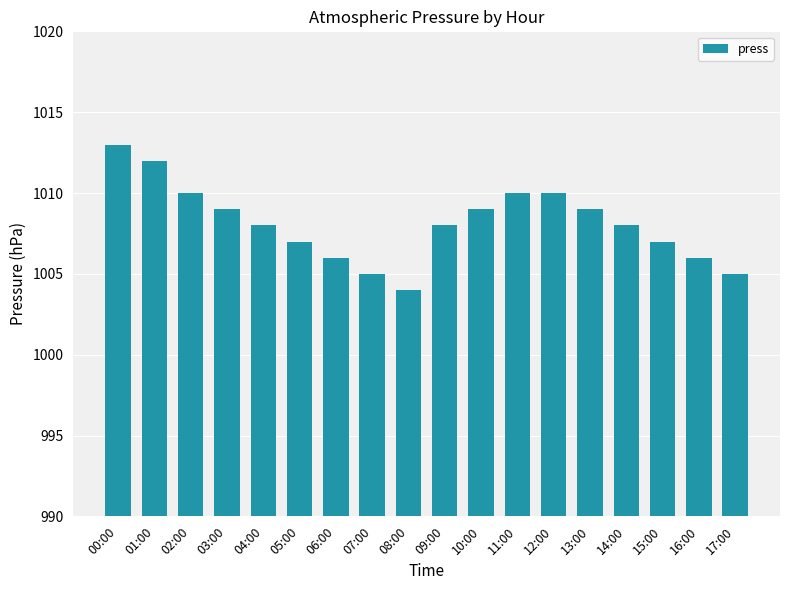

How many categories are shown in the chart?

18